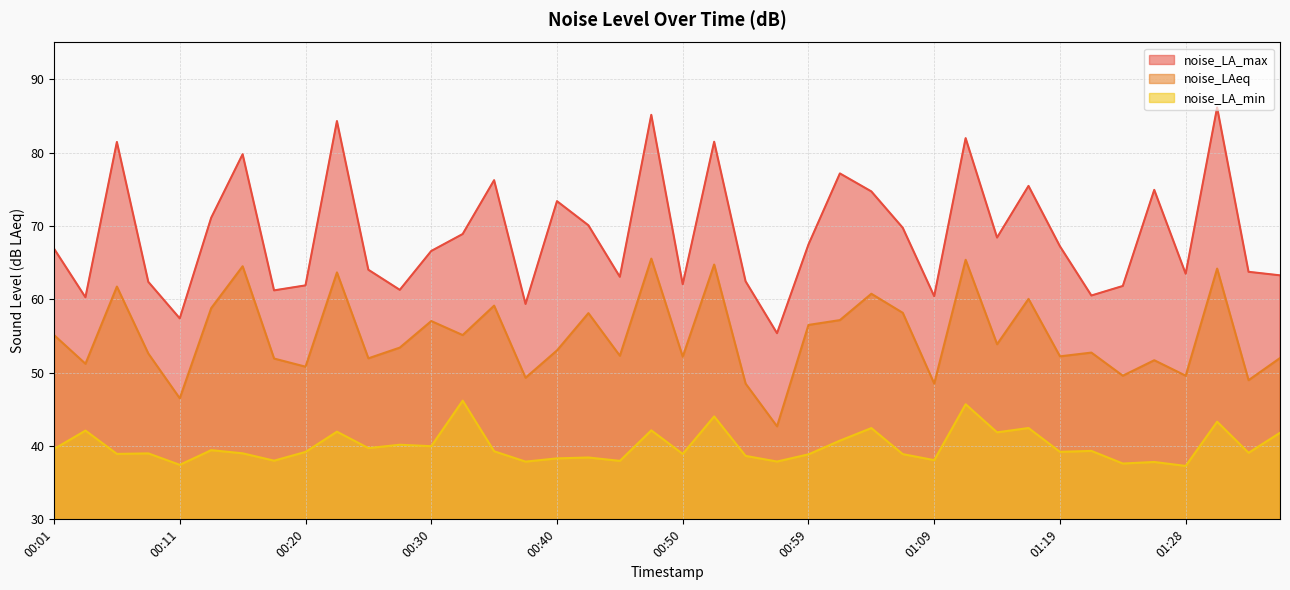

What is the difference between the maximum and minimum values in the noise_LA_min series?

8.9